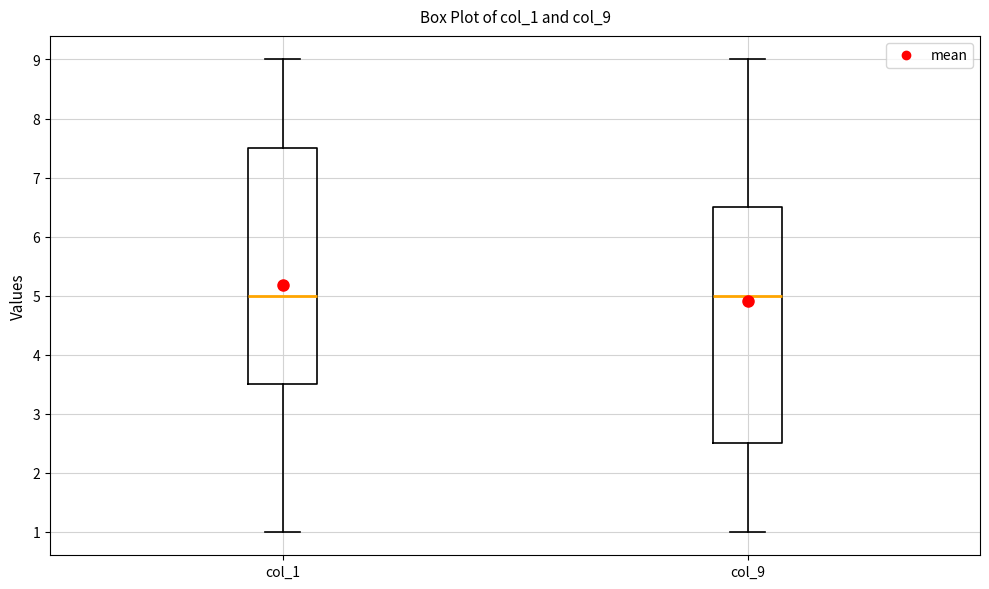

Reading left to right, read every box against the y-axis: the position of its median line, the range the box covers, and the ends of its whiskers. The values are not printed on the chart, so give them approximately, as read against the axis.

col_1: median 5.0, box 3.5 to 7.5, whiskers 1.0 to 9.0
col_9: median 5.0, box 2.5 to 6.5, whiskers 1.0 to 9.0